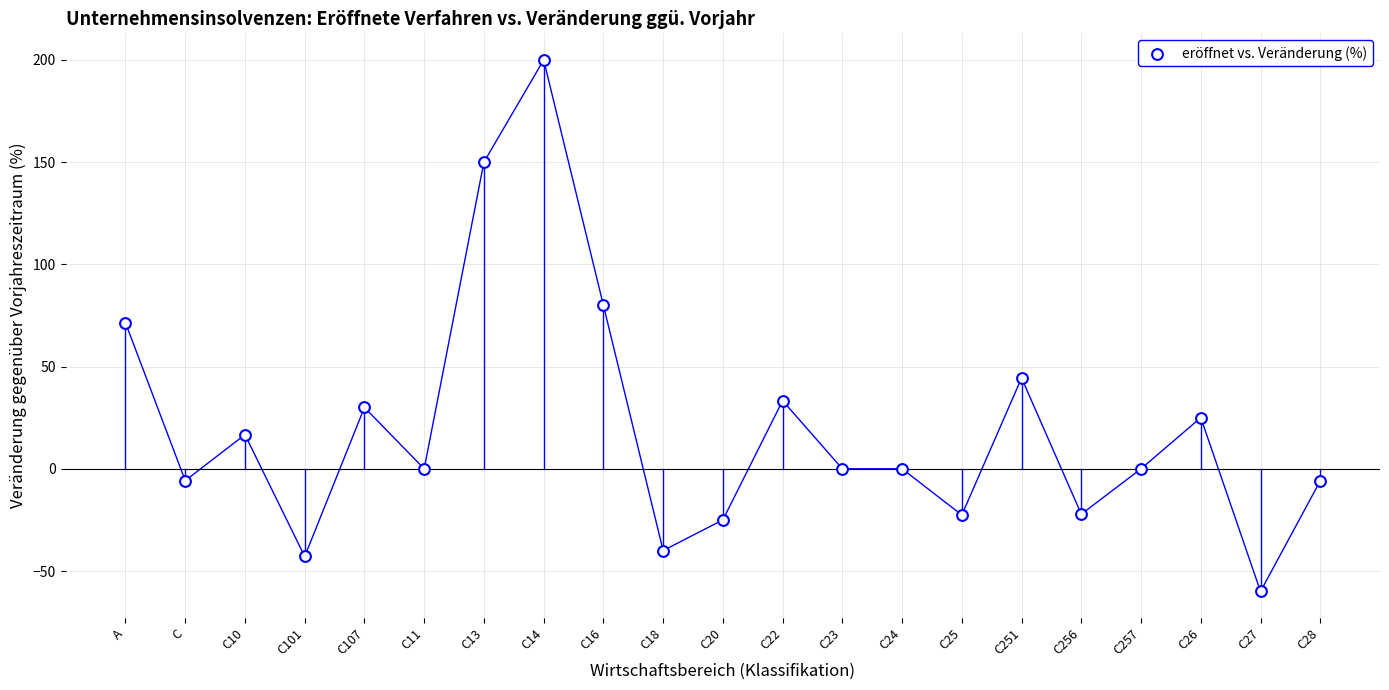

What is the range of Y values (max minus min)?

260.0